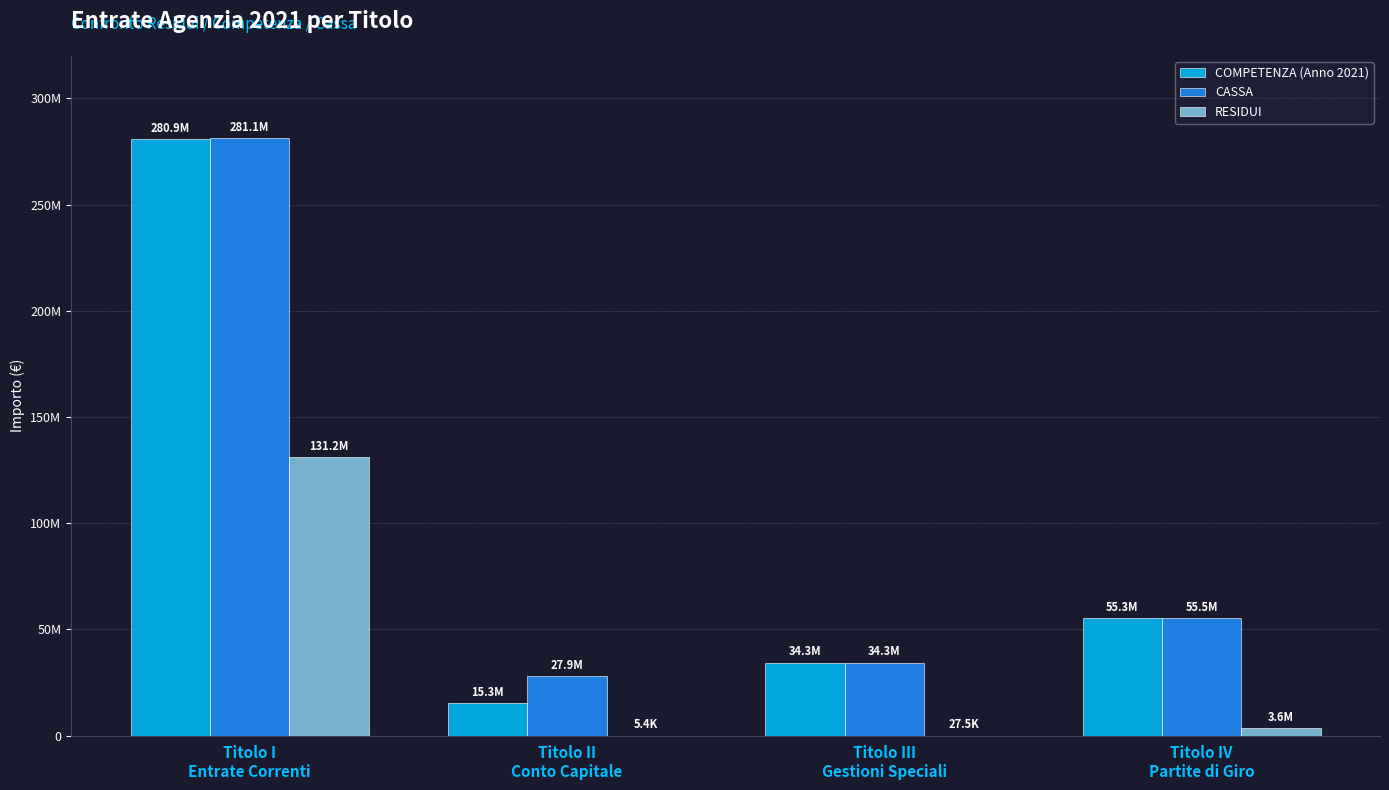

What is the label of the 4th bar from the right?

Titolo I
Entrate Correnti